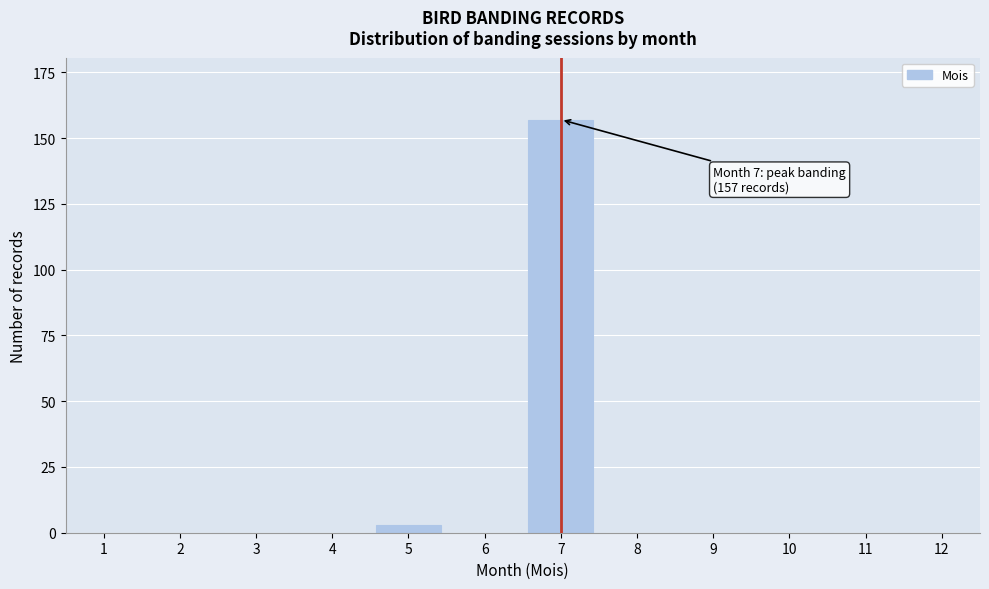

Reading right to left, extract all data points from this chart.

12=0	11=0	10=0	9=0	8=0	7=157	6=0	5=3	4=0	3=0	2=0	1=0